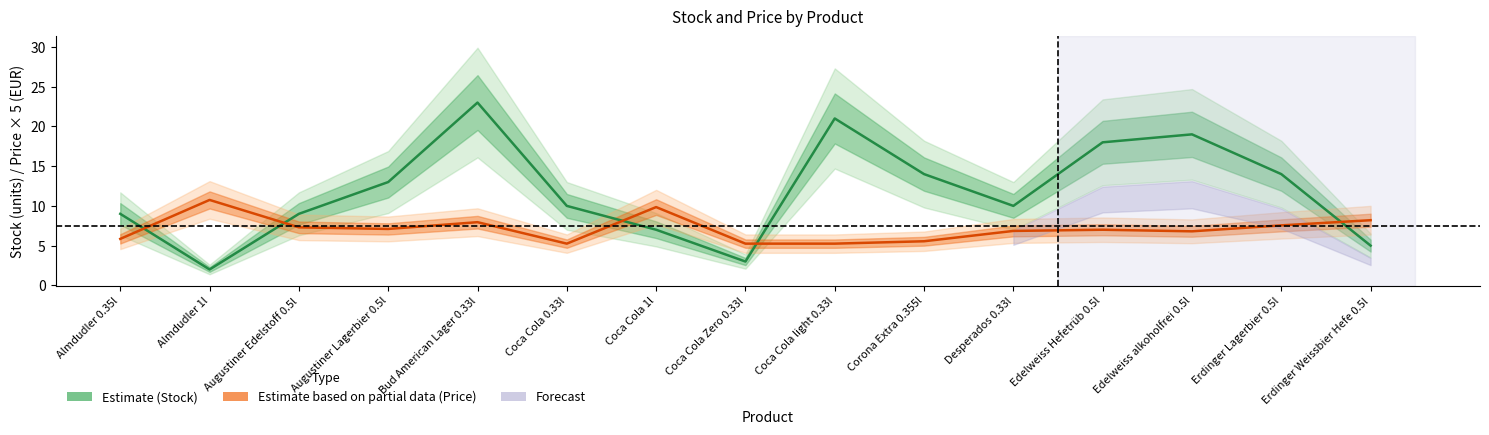

What is the value of the Stock (units) point at the 3rd from the left?

9.0